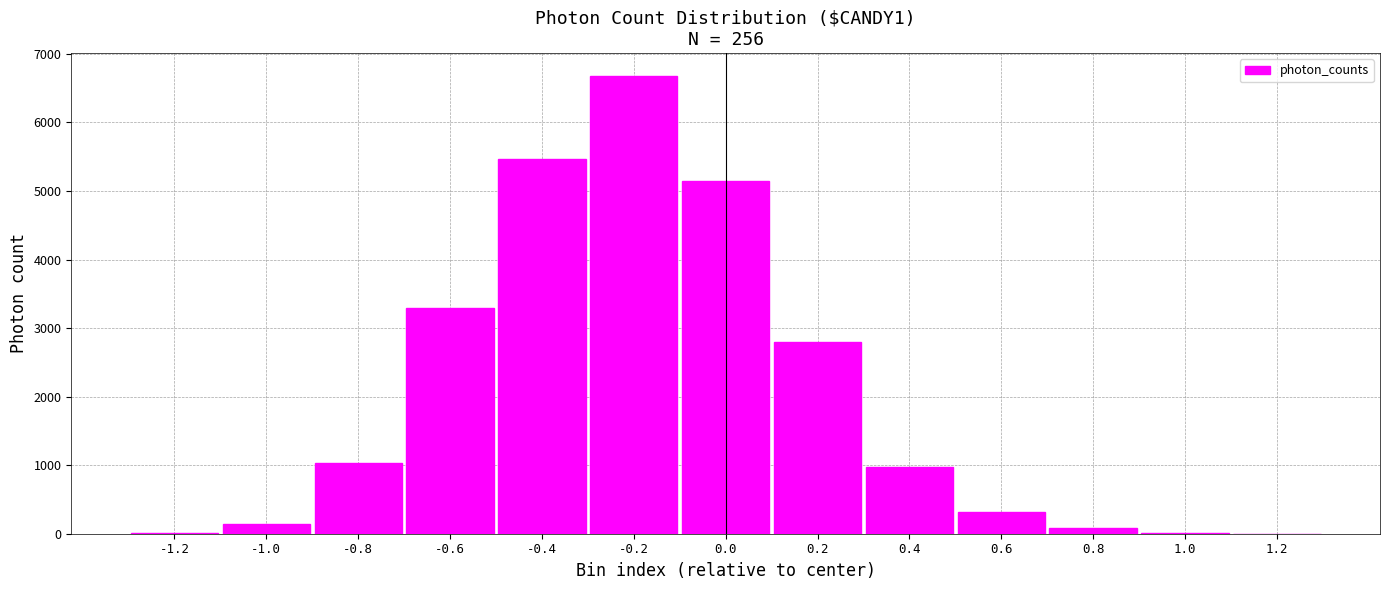

What is the sum of all values?

25940